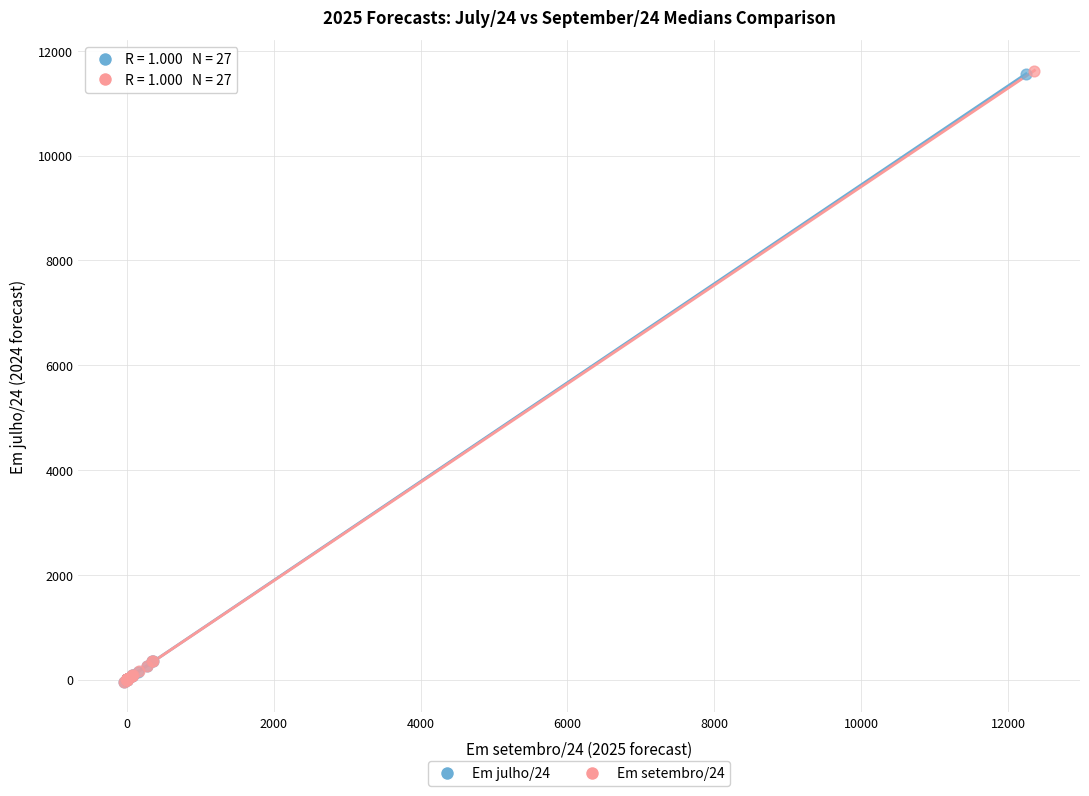

Which series has the widest spread of Y values?

Em setembro/24